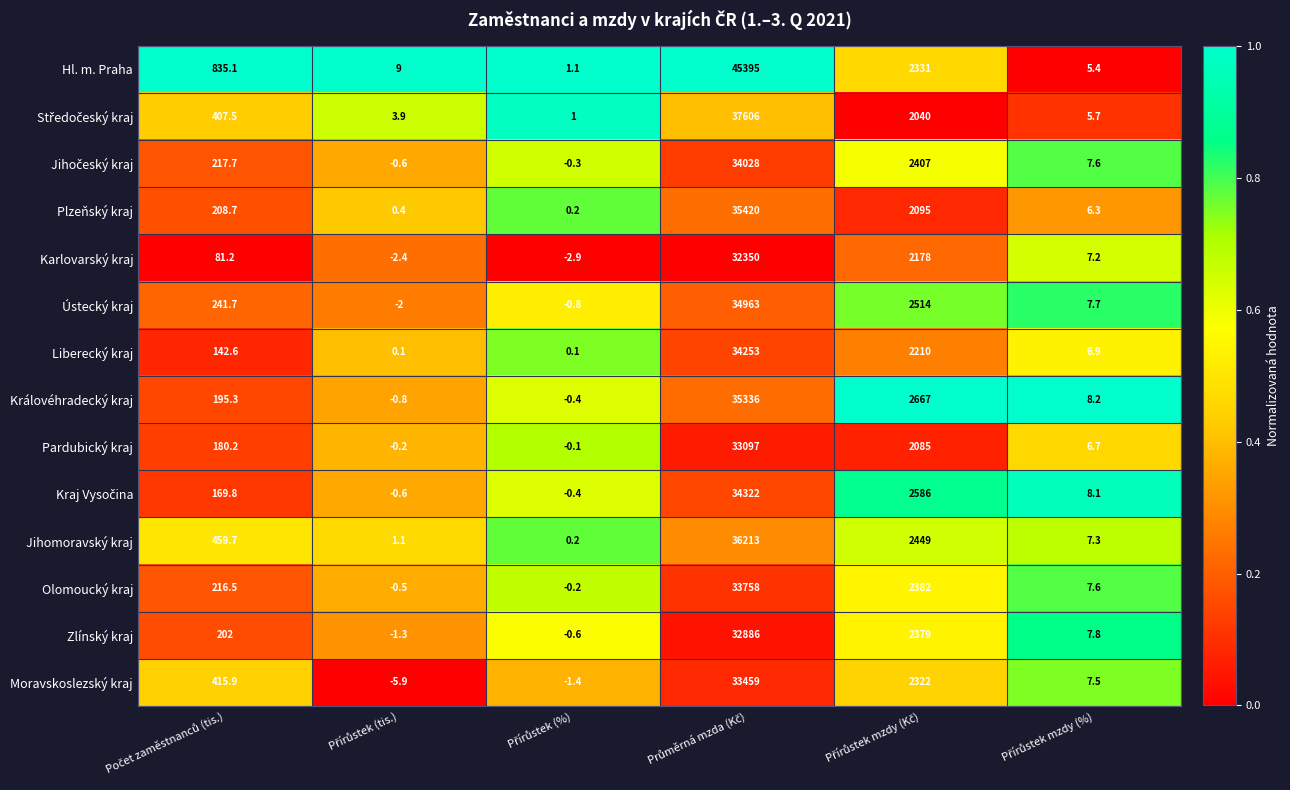

What is the minimum value shown in the chart?

-5.9